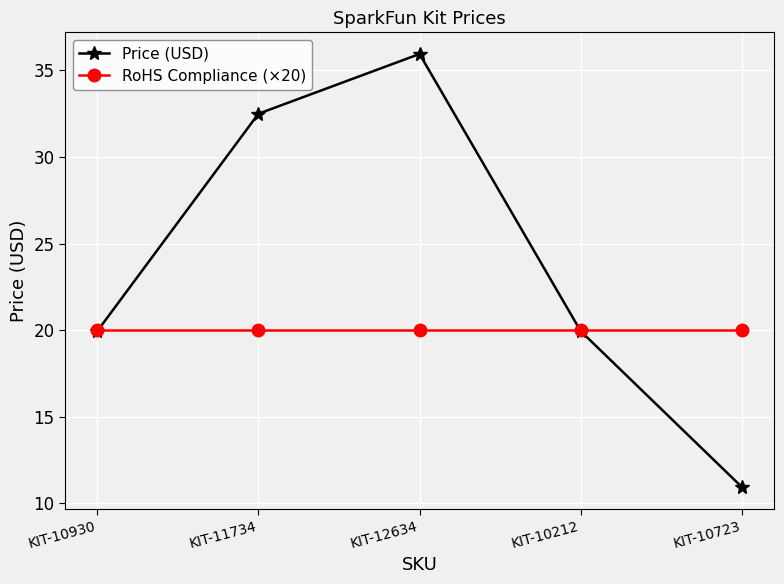

What is the label of the 1st point from the left?

KIT-10930